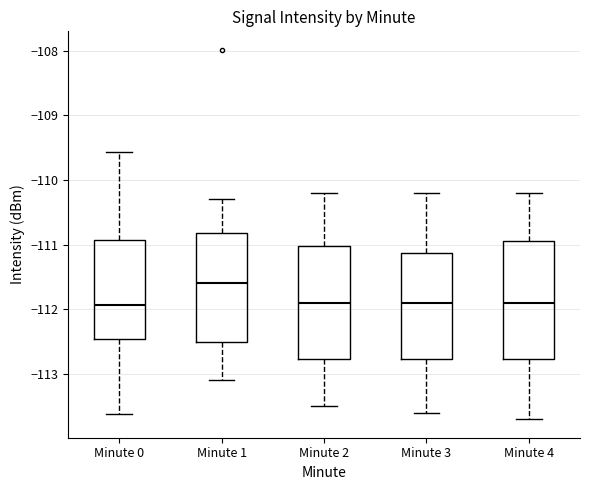

Reading left to right, read every box against the y-axis: the position of its median line, the range the box covers, and the ends of its whiskers. The values are not printed on the chart, so give them approximately, as read against the axis.

Minute 0: median -111.9, box -112.5 to -110.9, whiskers -113.6 to -109.6
Minute 1: median -111.6, box -112.5 to -110.8, whiskers -113.1 to -110.3
Minute 2: median -111.9, box -112.8 to -111.0, whiskers -113.5 to -110.2
Minute 3: median -111.9, box -112.8 to -111.1, whiskers -113.6 to -110.2
Minute 4: median -111.9, box -112.8 to -110.9, whiskers -113.7 to -110.2